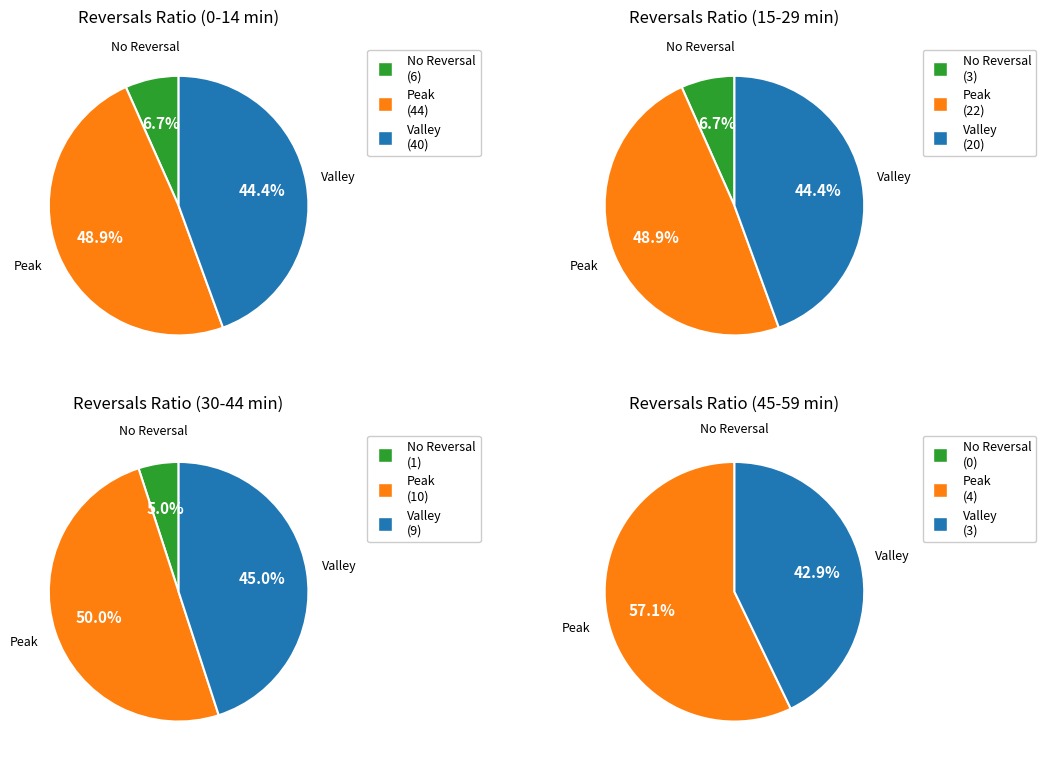

Combined, do 2 and 0 account for over 50%?

Yes